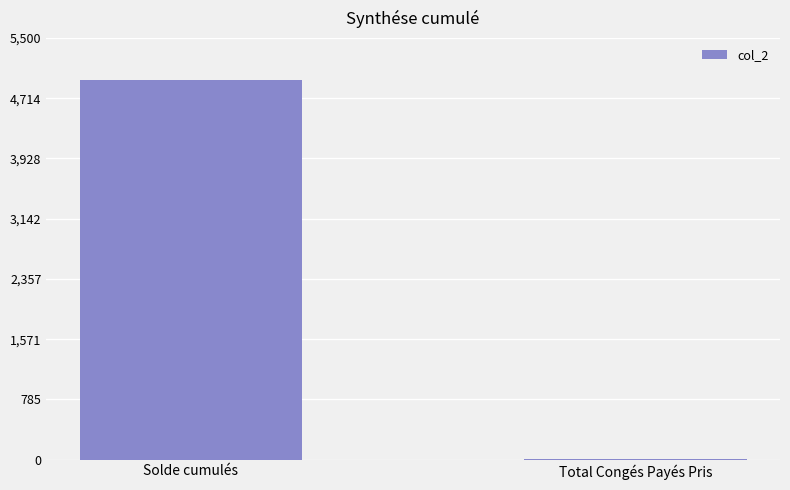

The value at Solde cumulés is 4952.6. True or false?

True